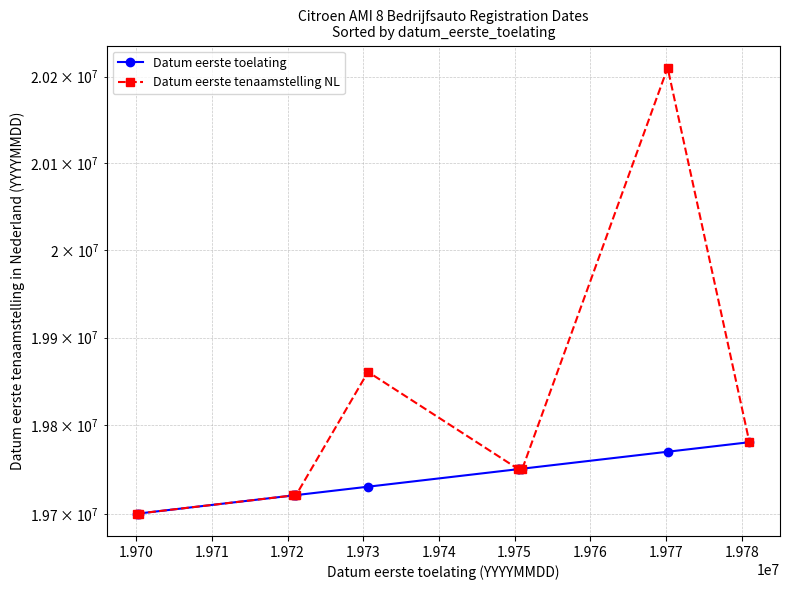

What is the value of the Datum eerste tenaamstelling NL point at the 4th from the left?

19721013